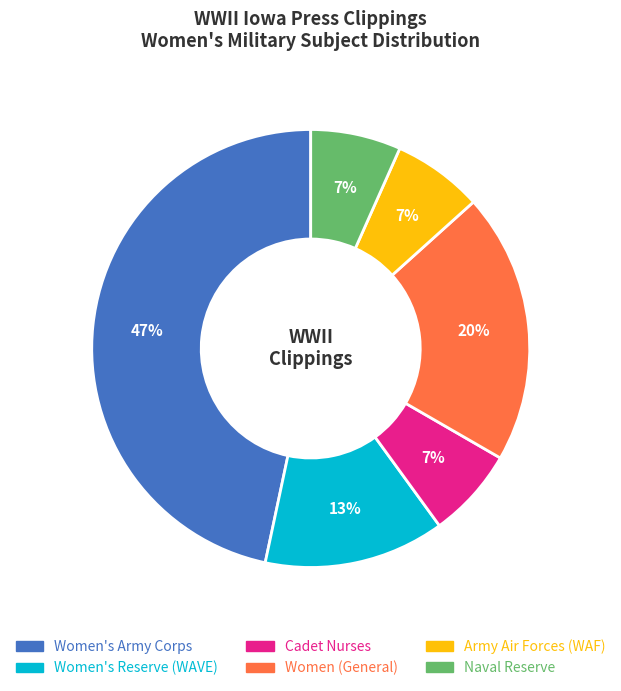

To the nearest percent, what is the average slice percentage?

17%